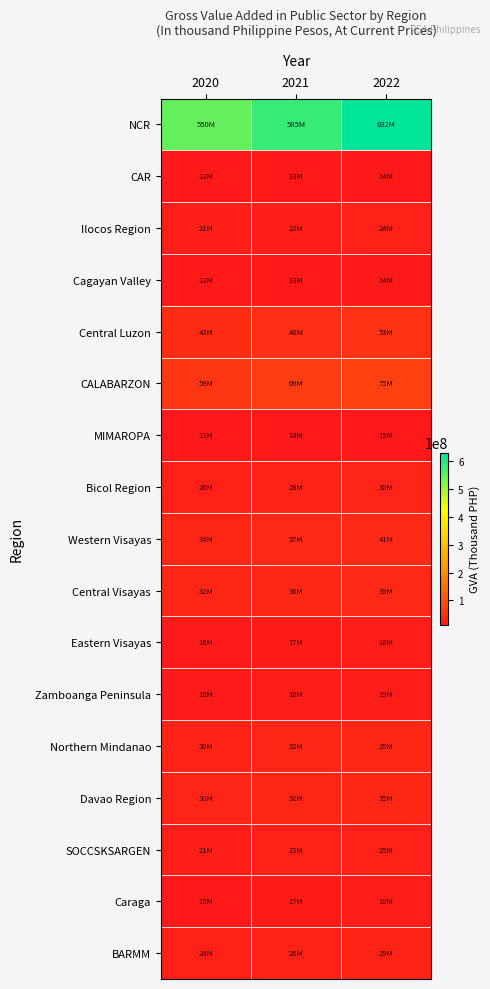

Which series has the widest spread of values?

NCR